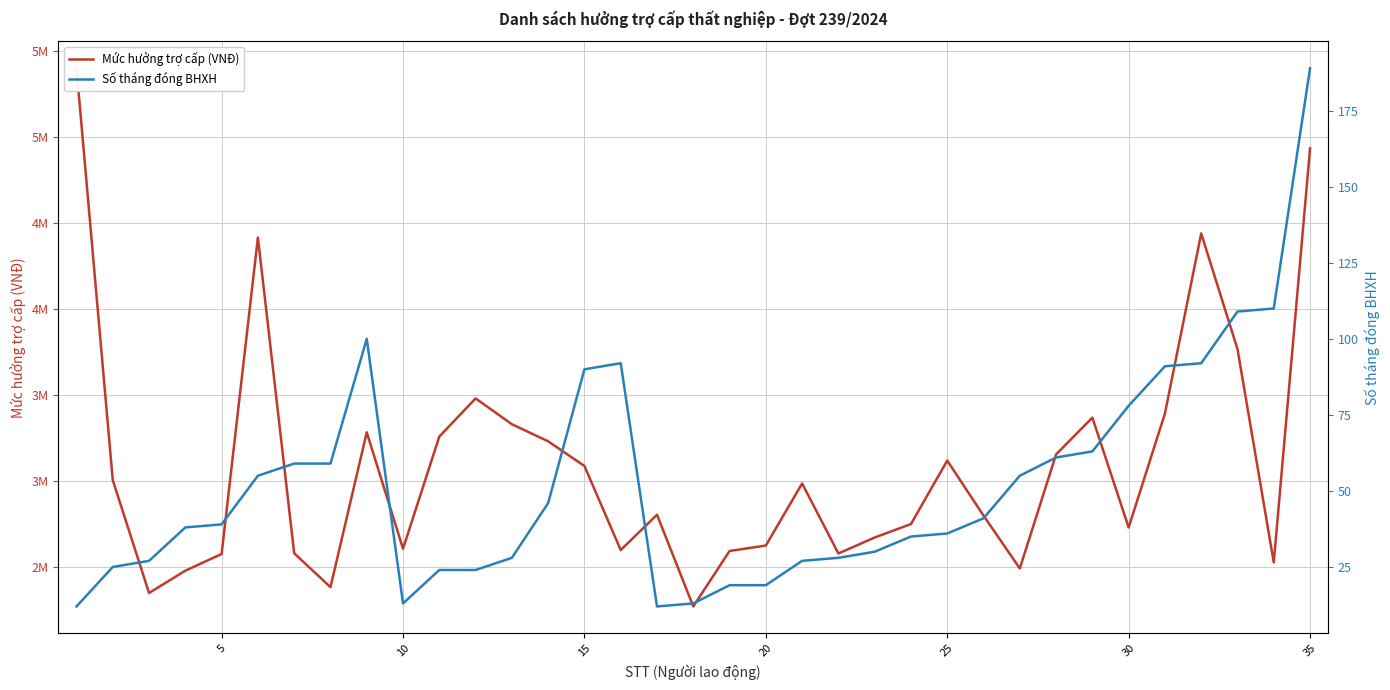

Reading left to right, extract all data points from this chart.

Mức hưởng trợ cấp (VNĐ): 5400000	3006000	2350200	2480000	2577000	4416500	2581320	2384200	3283900	2607700	3259500	3481200	3331200	3231942	3088500	2600000	2805000	2272000	2594460	2626000	2987080	2580000	2672800	2750970	3120000	2800000	2493000	3155800	3369620	2731040	3393600	4440000	3768000	2527875	4934400
Số tháng đóng BHXH: 12	25	27	38	39	55	59	59	100	13	24	24	28	46	90	92	12	13	19	19	27	28	30	35	36	41	55	61	63	78	91	92	109	110	189